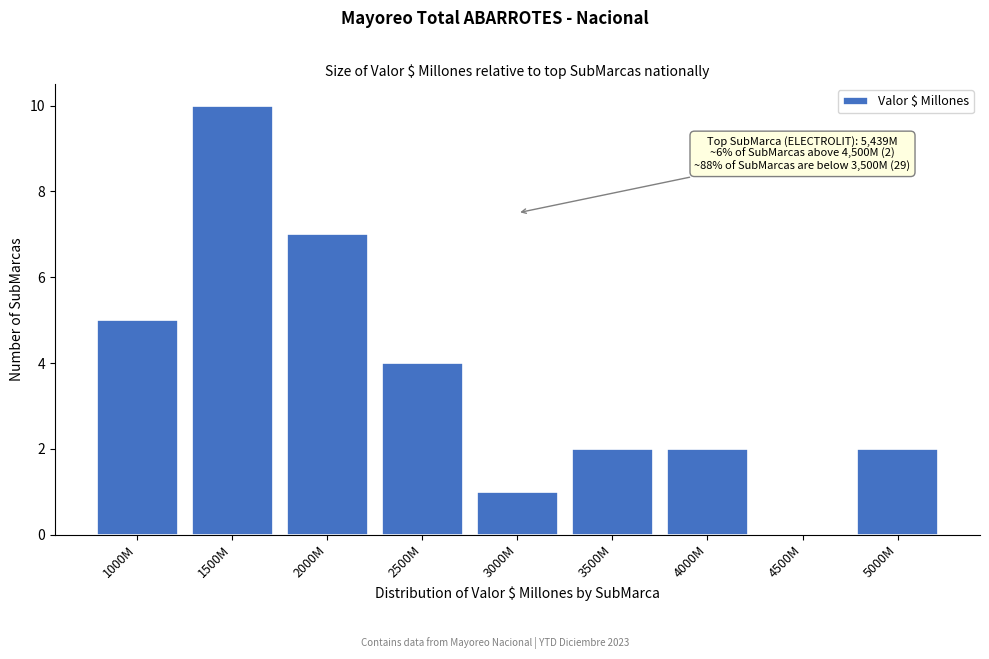

Reading left to right, extract all data points from this chart.

1000M=5	1500M=10	2000M=7	2500M=4	3000M=1	3500M=2	4000M=2	4500M=0	5000M=2